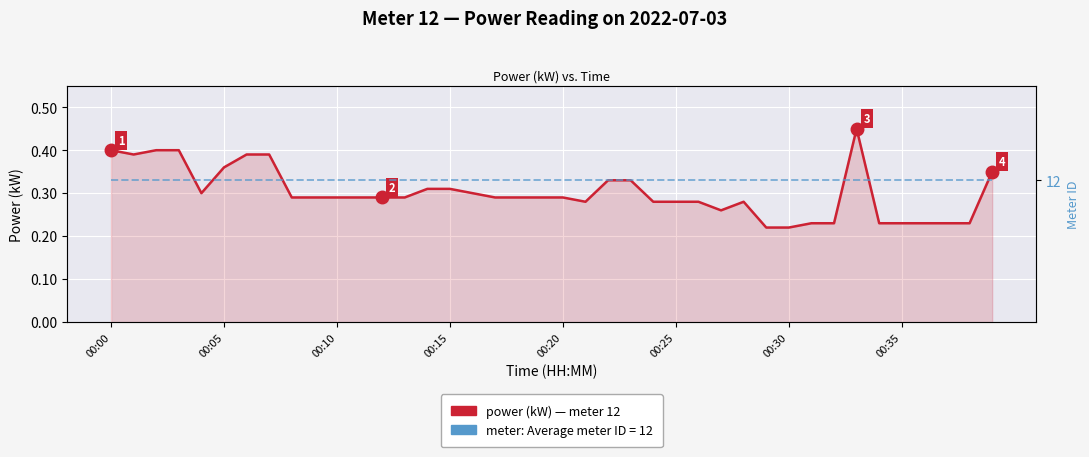

At which category does the chart reach its minimum across all series?

29